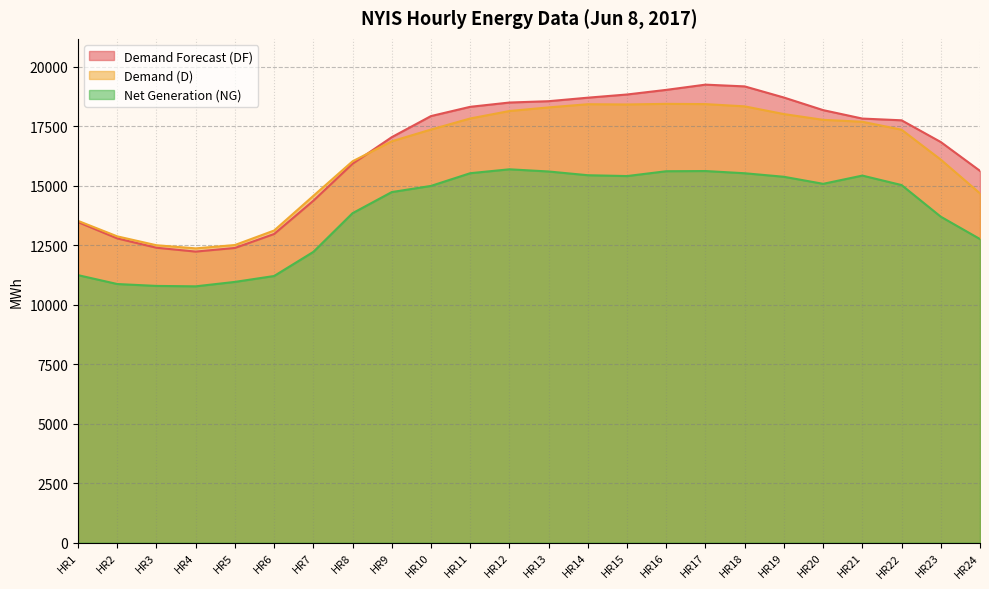

At which category does Demand Forecast (DF) reach its first local valley?

HR4